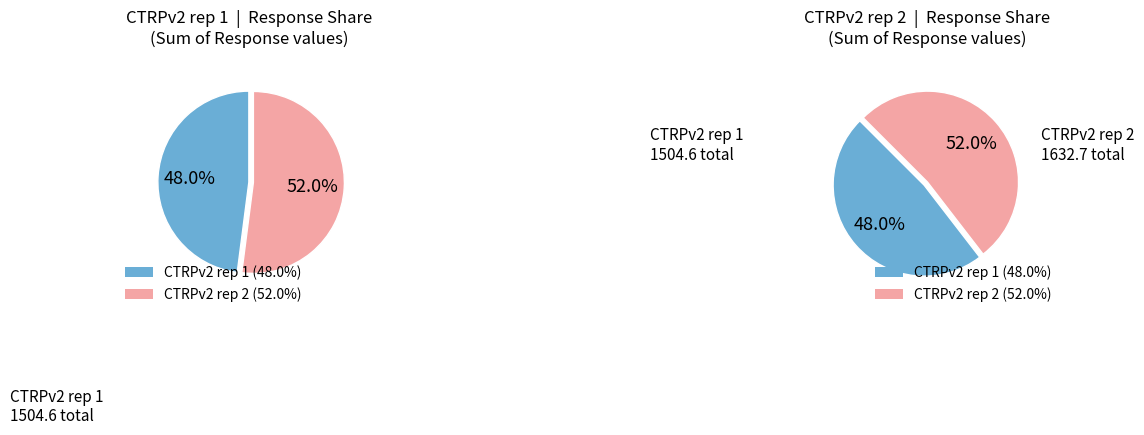

True or false: 8 accounts for 1% of the total.

False